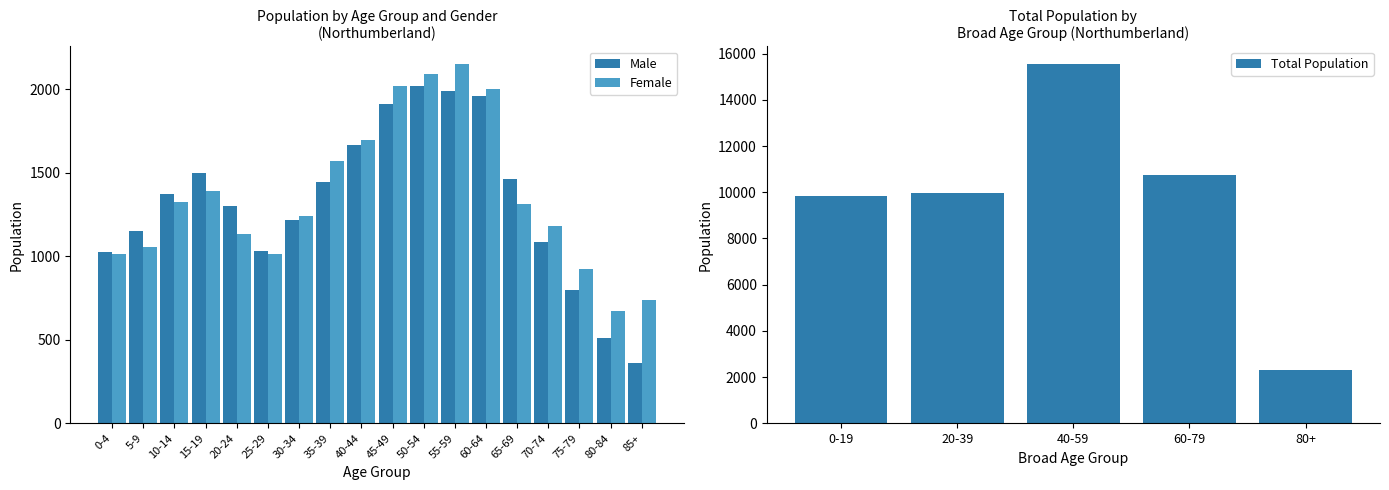

What is the sum of the Male values at 0-4 and 30-34?

2245